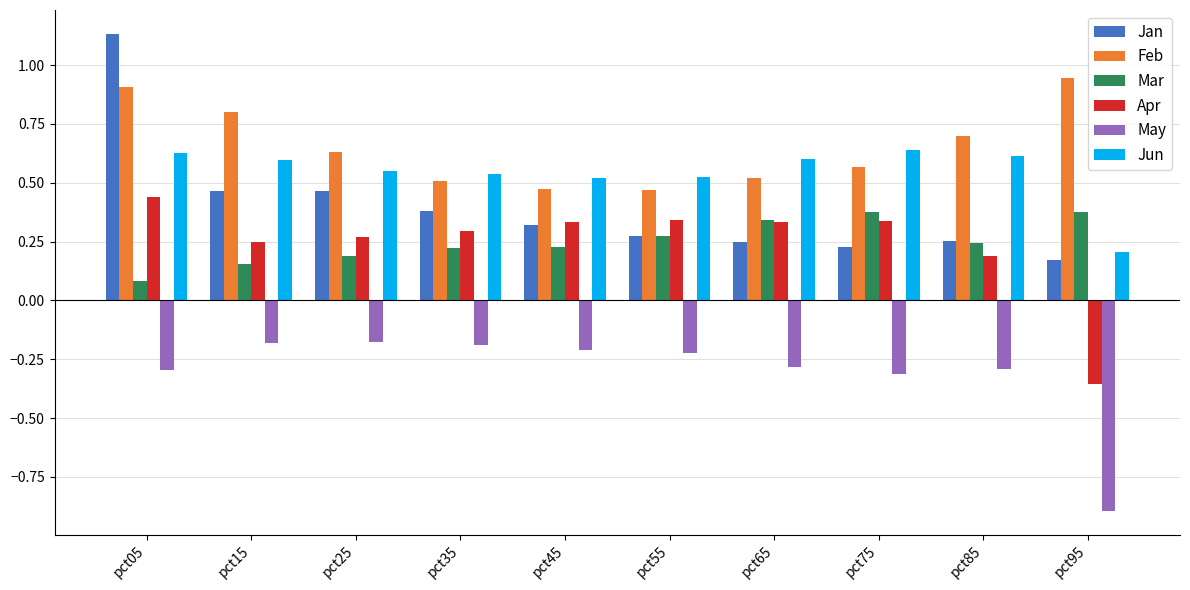

What is the difference between the Mar values at pct55 and pct25?

0.1